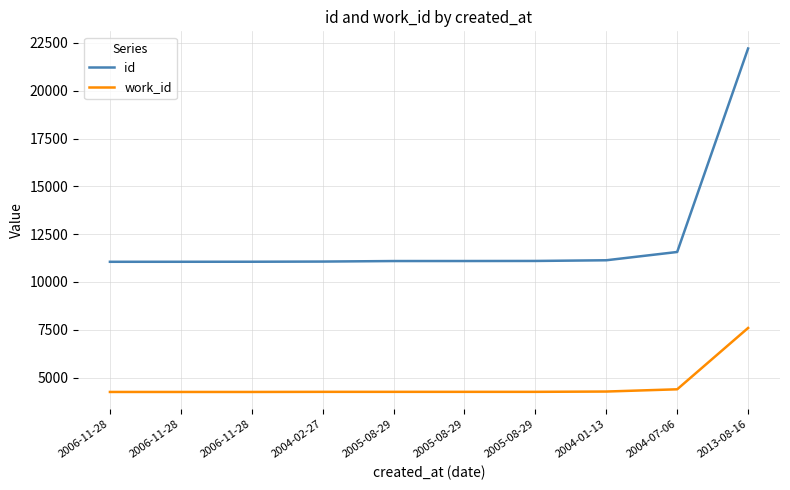

True or false: work_id and id intersect in this chart.

False